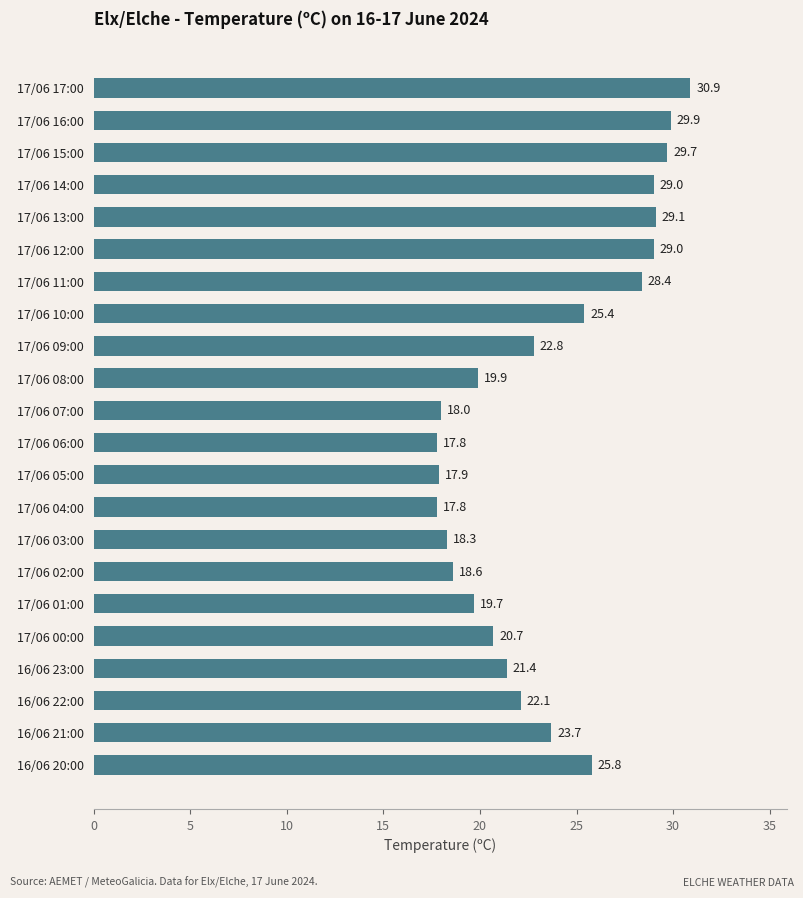

What is the greatest value displayed?

30.9